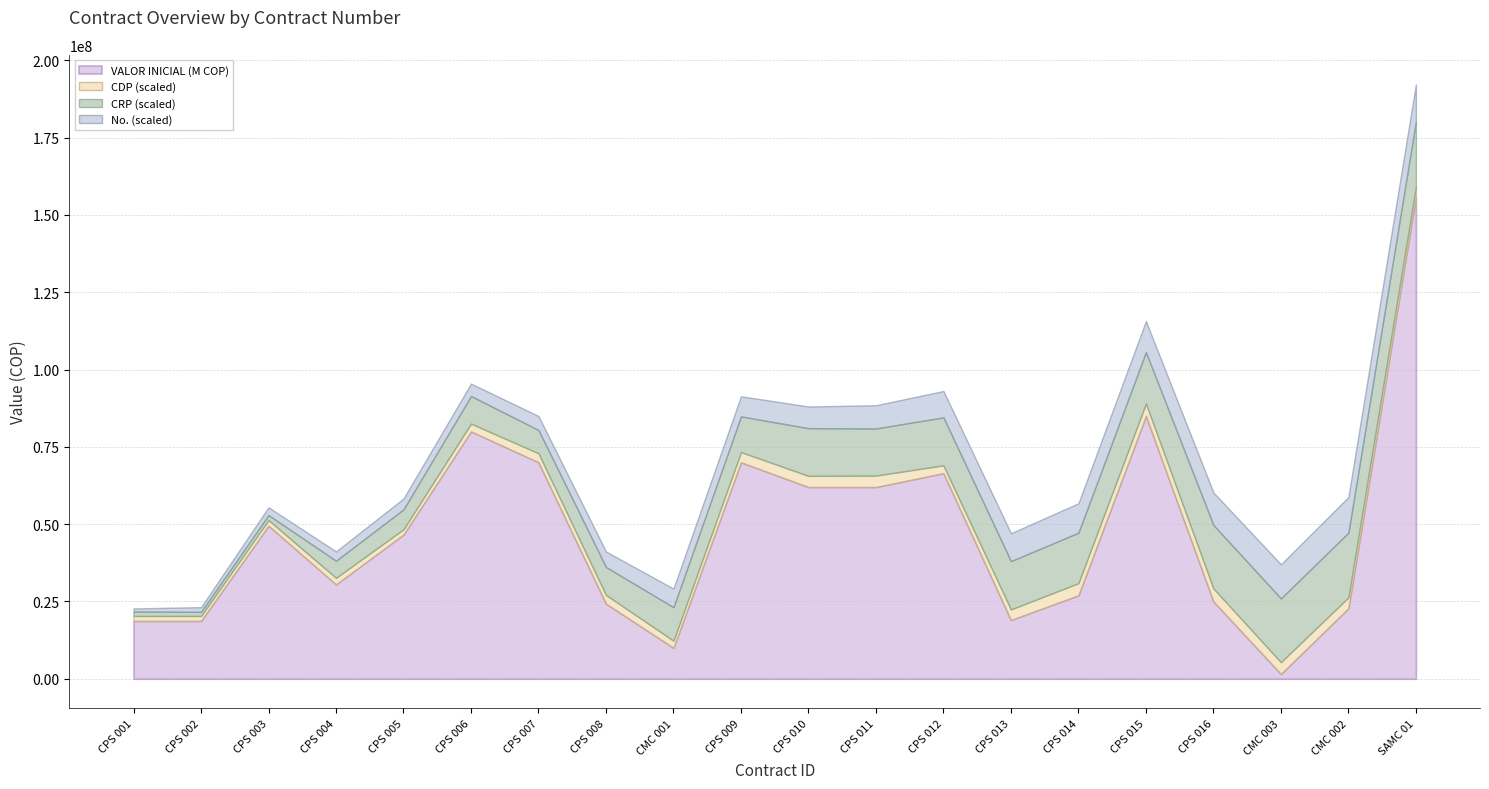

What position from the right is CMC 002?

2